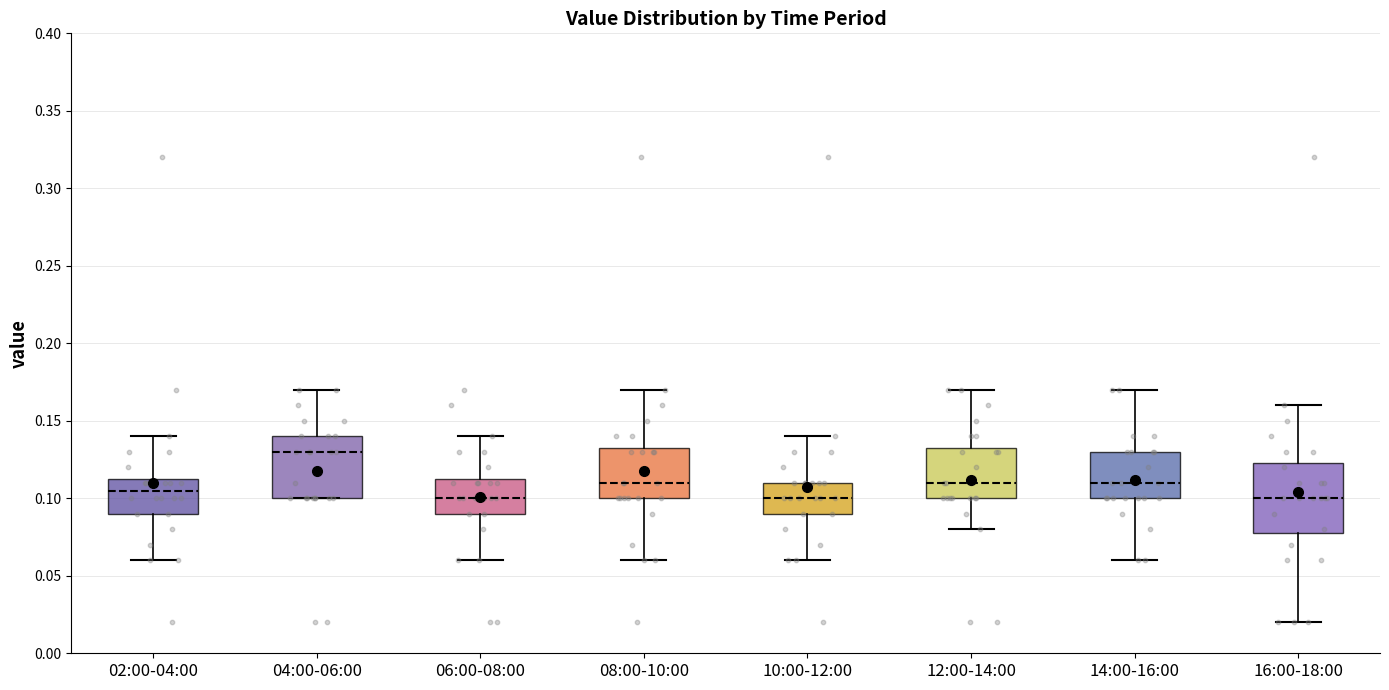

Reading left to right, read every box against the y-axis: the position of its median line, the range the box covers, and the ends of its whiskers. The values are not printed on the chart, so give them approximately, as read against the axis.

02:00-04:00: median 0.105, box 0.090 to 0.115, whiskers 0.060 to 0.140
04:00-06:00: median 0.130, box 0.100 to 0.140, whiskers 0.100 to 0.170
06:00-08:00: median 0.100, box 0.090 to 0.115, whiskers 0.060 to 0.140
08:00-10:00: median 0.110, box 0.100 to 0.135, whiskers 0.060 to 0.170
10:00-12:00: median 0.100, box 0.090 to 0.110, whiskers 0.060 to 0.140
12:00-14:00: median 0.110, box 0.100 to 0.135, whiskers 0.080 to 0.170
14:00-16:00: median 0.110, box 0.100 to 0.130, whiskers 0.060 to 0.170
16:00-18:00: median 0.100, box 0.080 to 0.125, whiskers 0.020 to 0.160